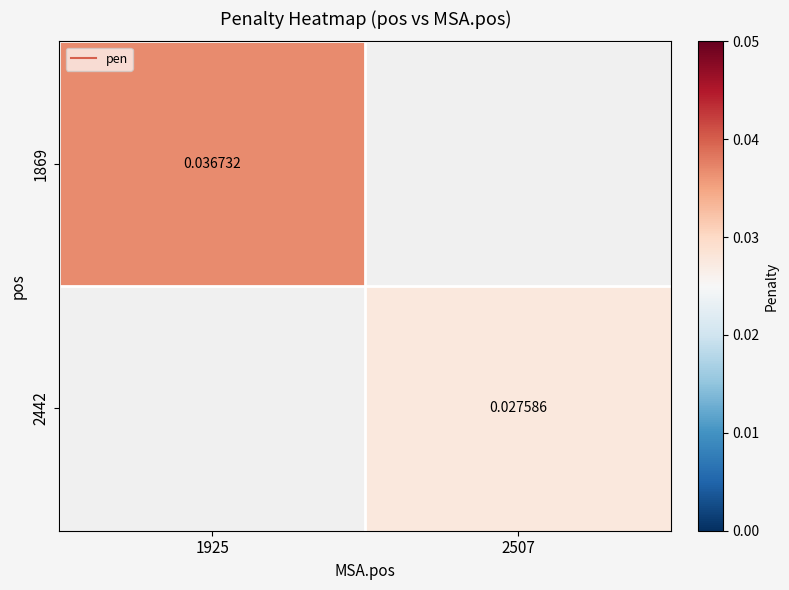

Between 2507 and 1925, which is larger?

1925